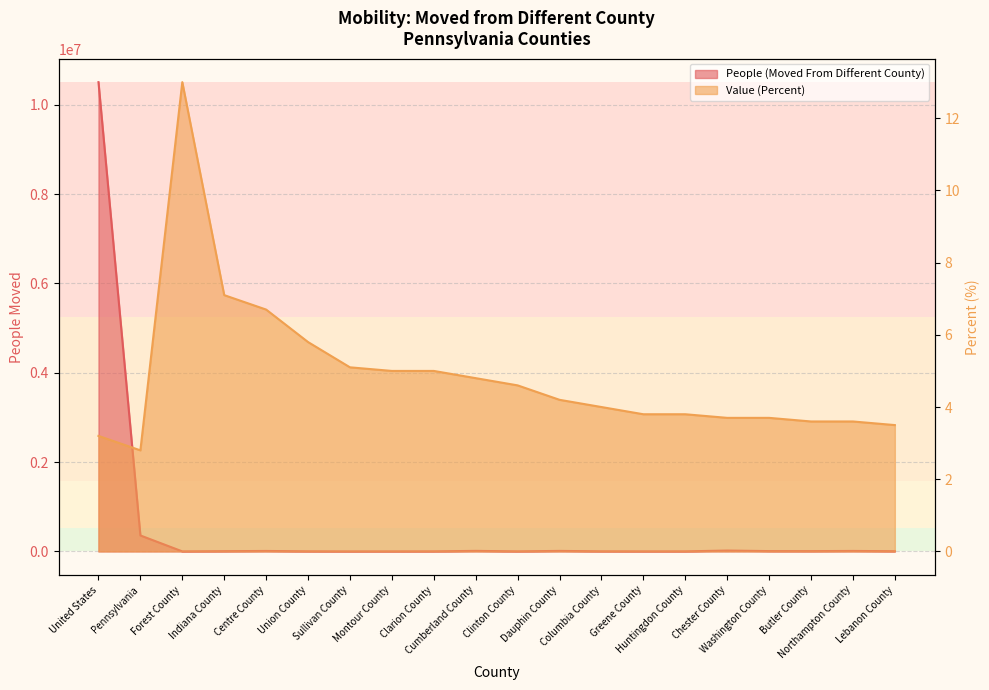

Reading left to right, extract all data points from this chart.

People (Moved From Different County): 10504912.0	357567.0	926.0	5919.0	10574.0	2481.0	303.0	901.0	1844.0	12312.0	1712.0	11774.0	2598.0	1349.0	1657.0	19600.0	7667.0	6813.0	10978.0	4954.0
Value (Percent): 3.2	2.8	13.0	7.1	6.7	5.8	5.1	5.0	5.0	4.8	4.6	4.2	4.0	3.8	3.8	3.7	3.7	3.6	3.6	3.5